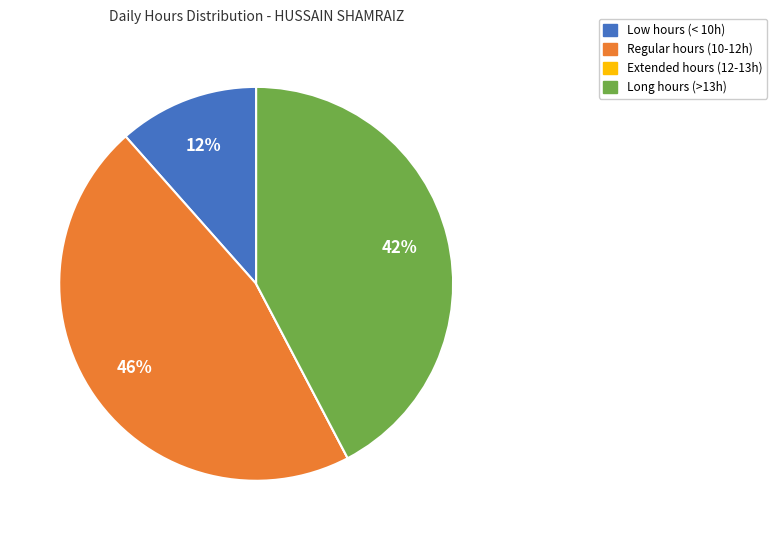

To the nearest percent, what is the average slice percentage?

25%